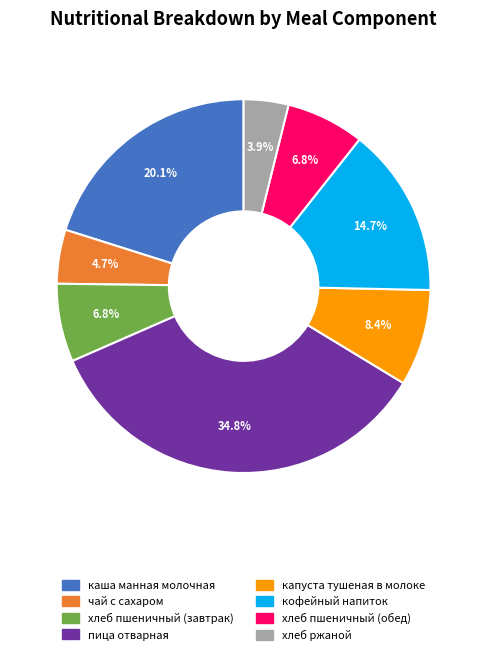

Does каша манная молочная represent more than half of the total?

No